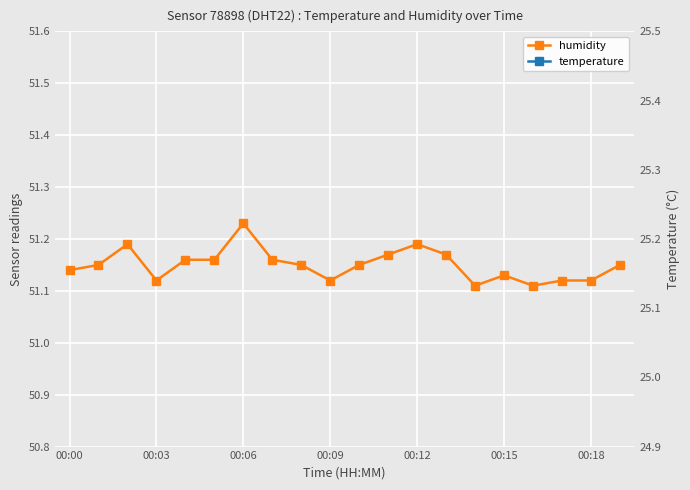

How many lines are shown in the chart?

2